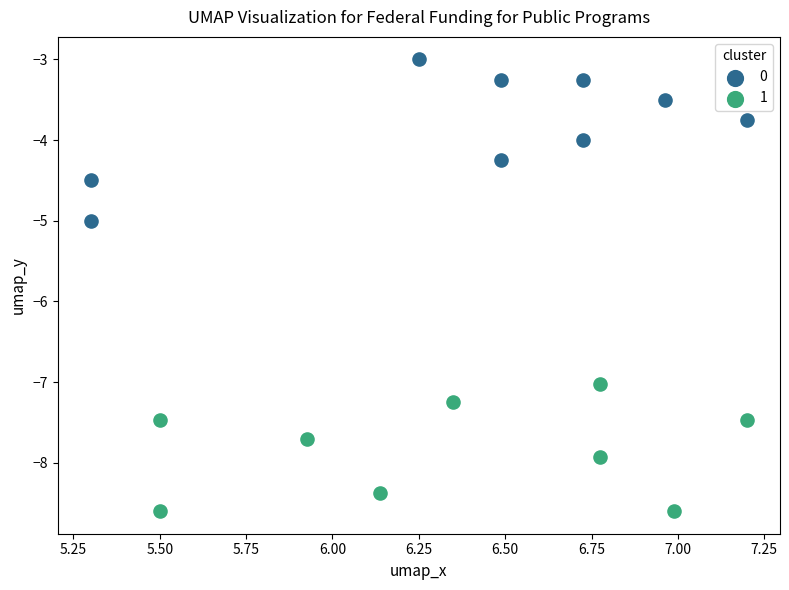

What are all the series names shown in the legend?

0, 1